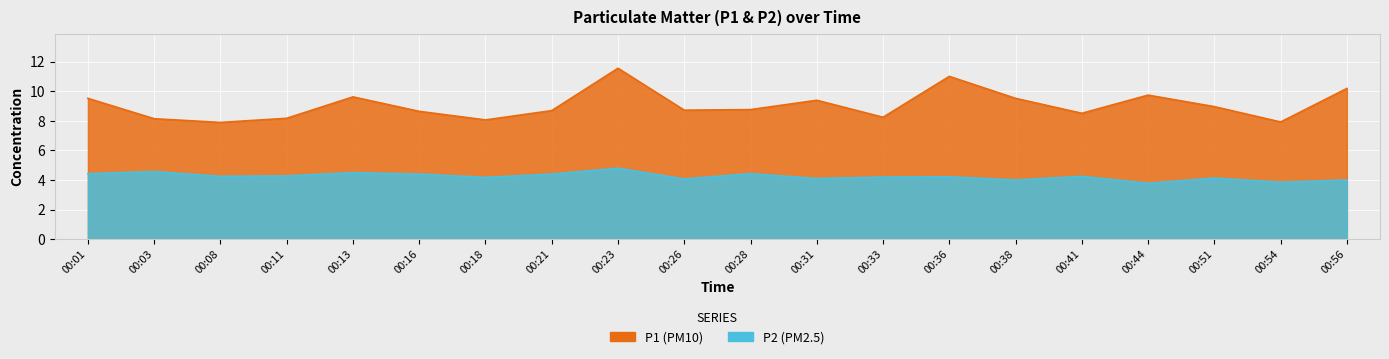

How many interior local valleys does the P2 series have?

7